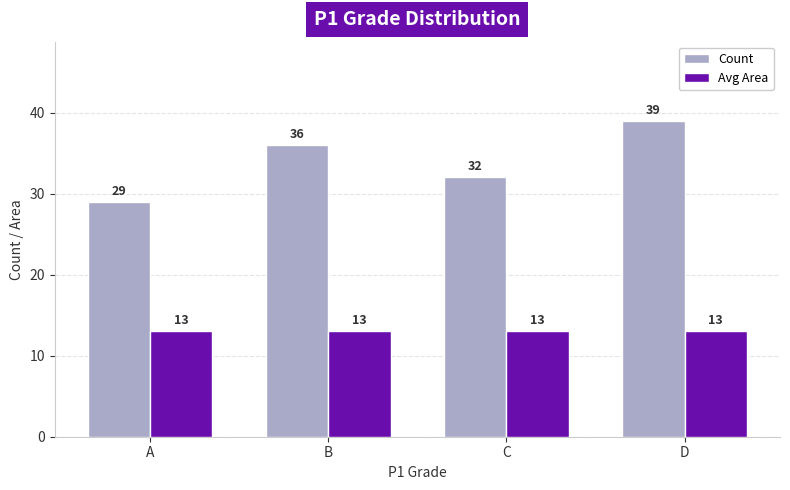

At B, list the series in order from largest to smallest.

Count, Avg Area